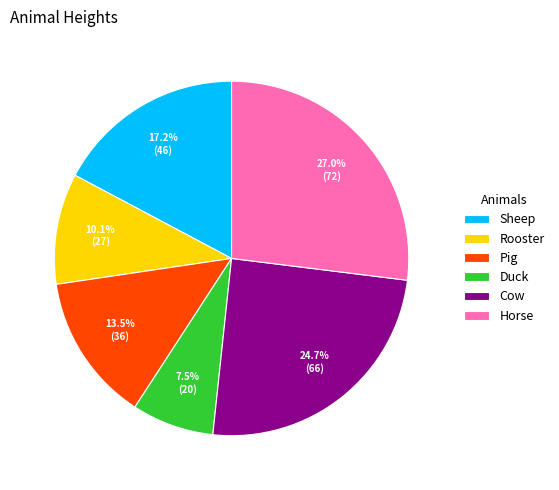

Count the number of slices in the pie.

6